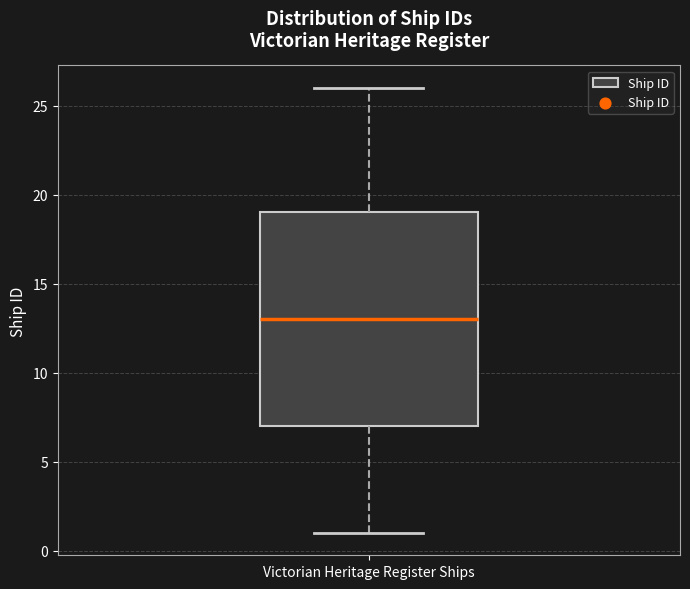

Where does the median line of the box for Victorian Heritage Register Ships sit on the y-axis? The values are not printed on the chart, so give them approximately, as read against the axis.

13